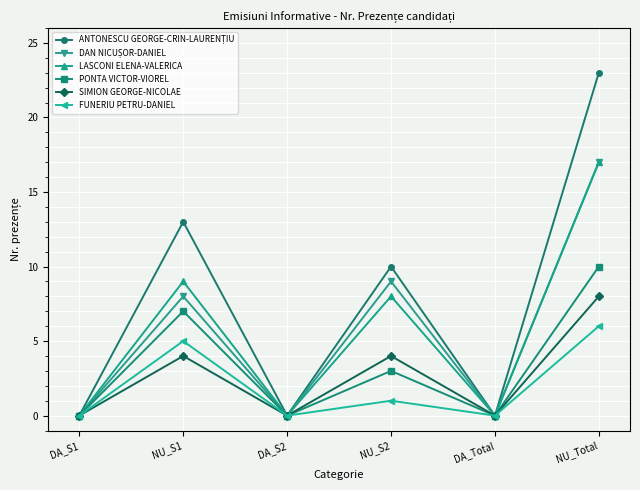

How many lines are shown in the chart?

6